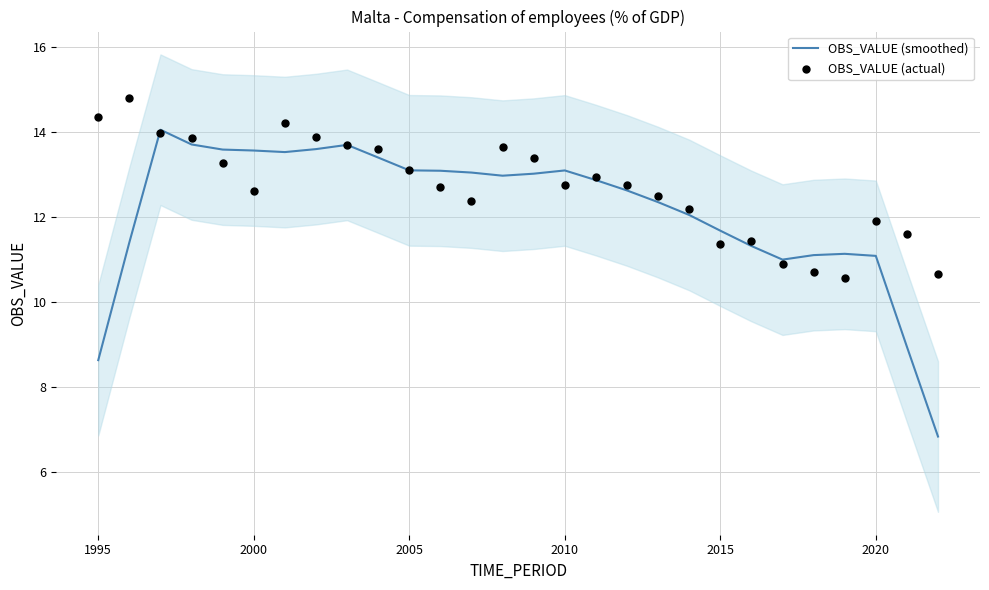

Which series has the widest spread of Y values?

OBS_VALUE (smoothed)